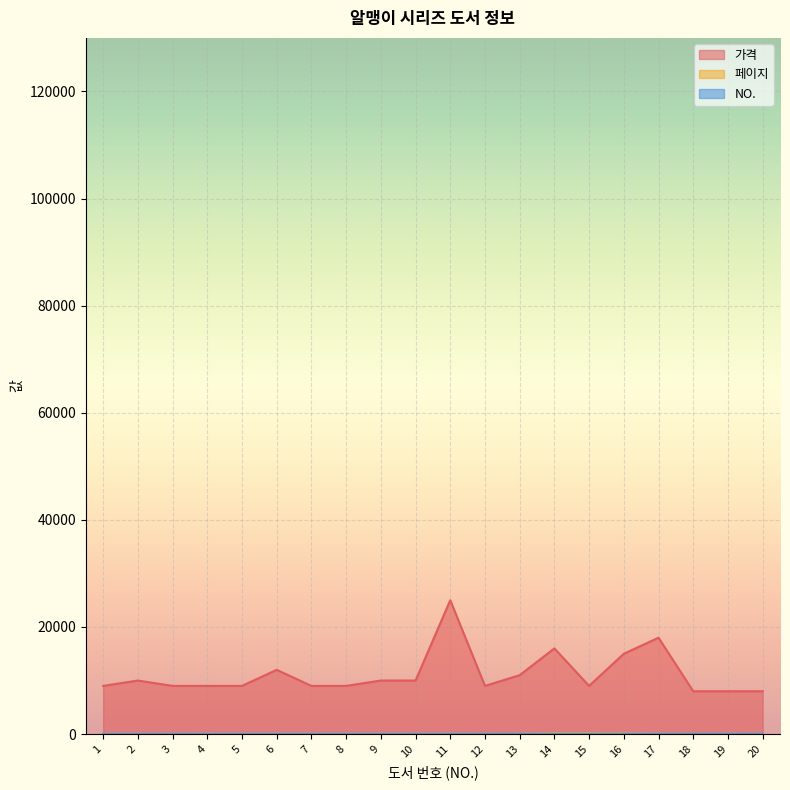

At 17, list the series in order from largest to smallest.

가격, 페이지, NO.